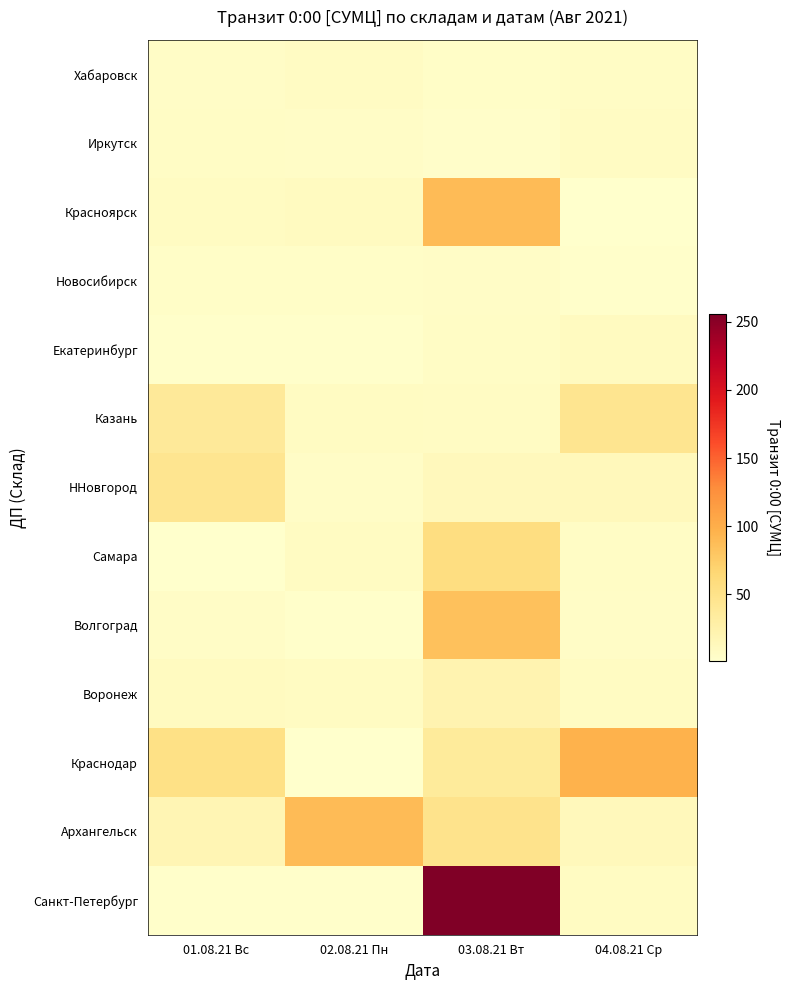

What is the maximum value shown in the chart?

256